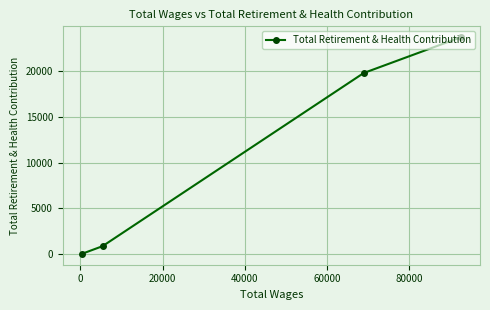

How many data points are less than 19756?

2